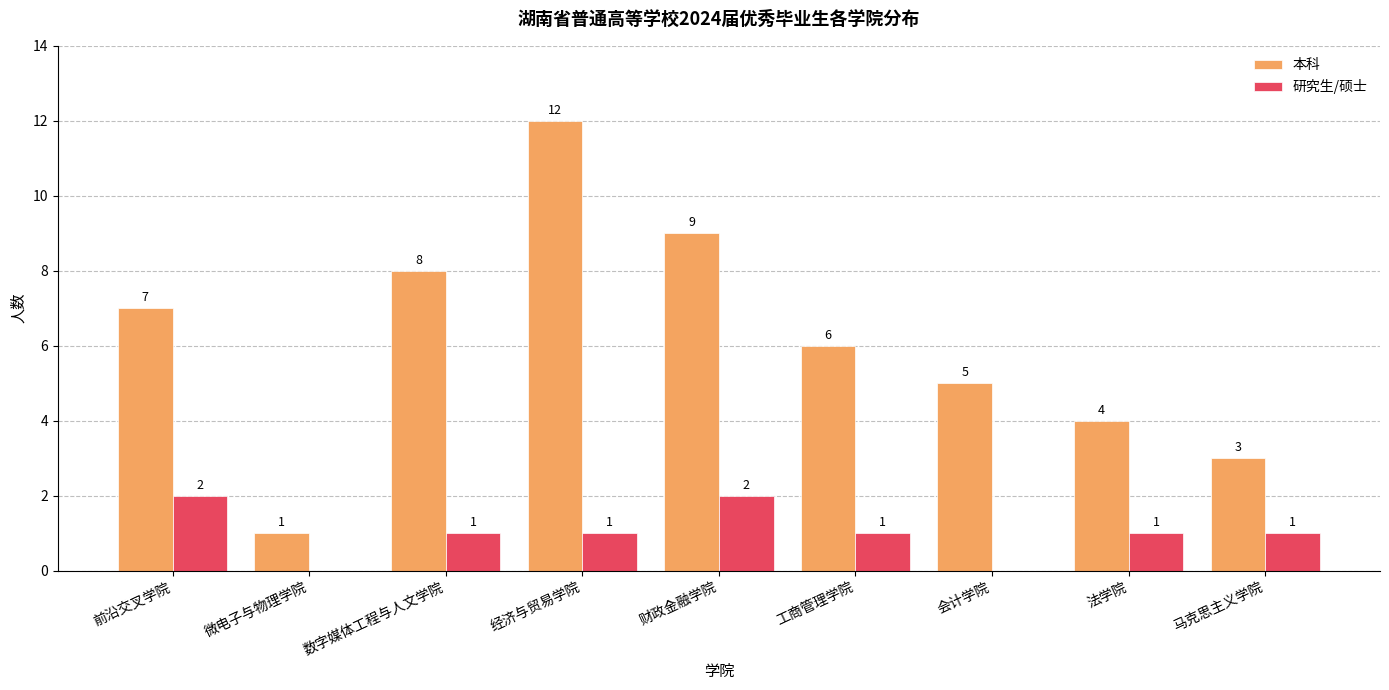

How many positive values does the 研究生/硕士 series have?

7